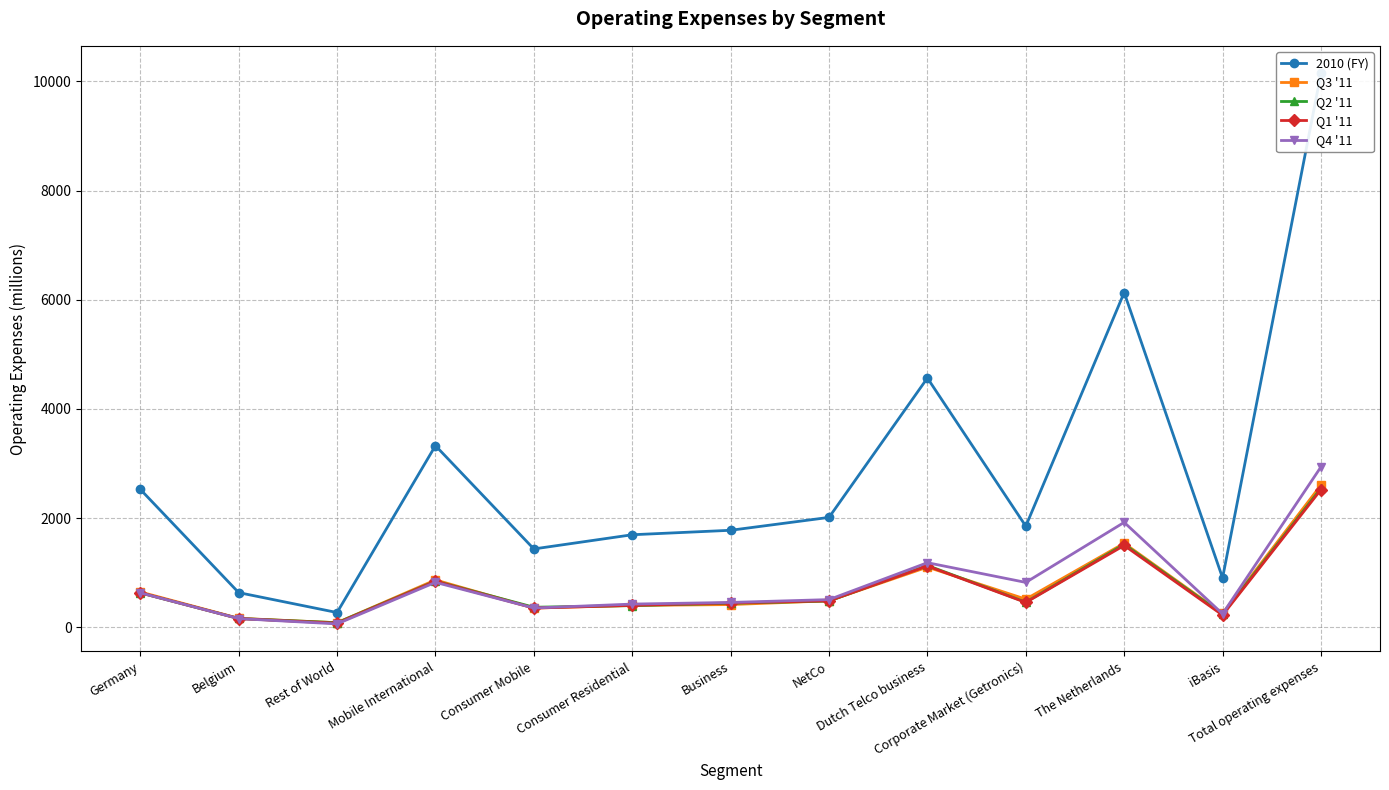

The Q2 '11 series shows 2546 at Total operating expenses. True or false?

True